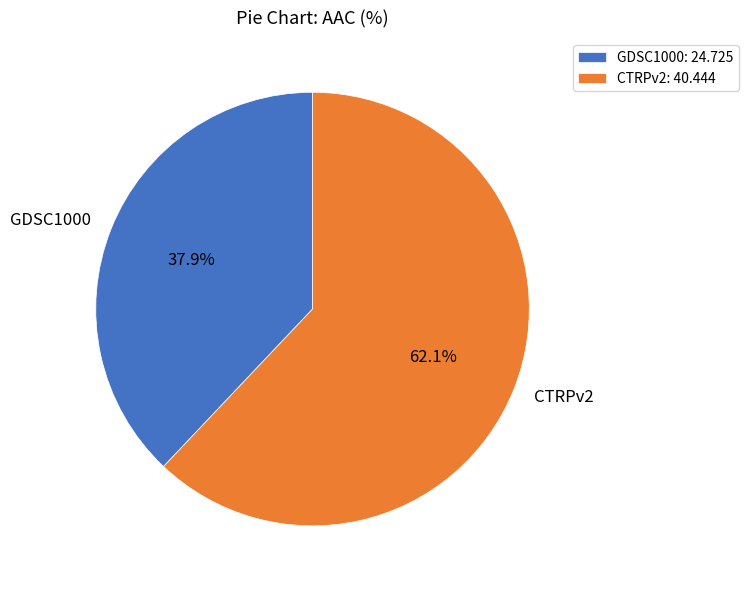

Is it true that CTRPv2 is 62% of the pie?

True